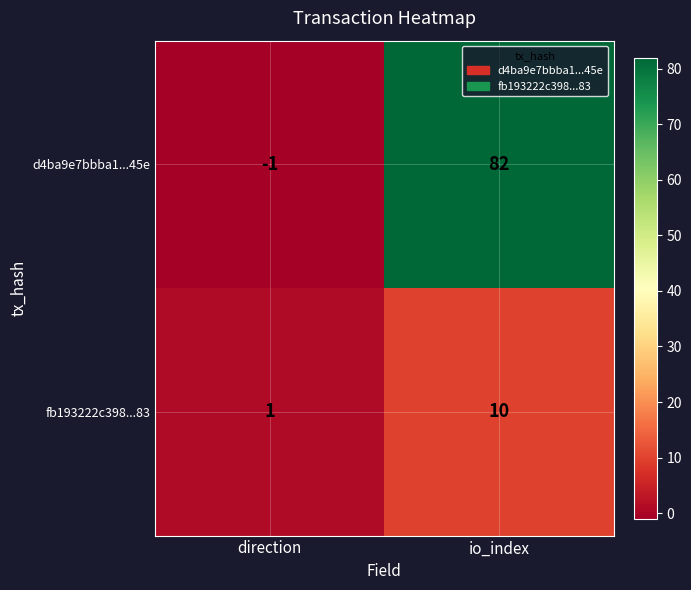

Rank the series at direction from lowest to highest value.

d4ba9e7bbba1...45e, fb193222c398...83